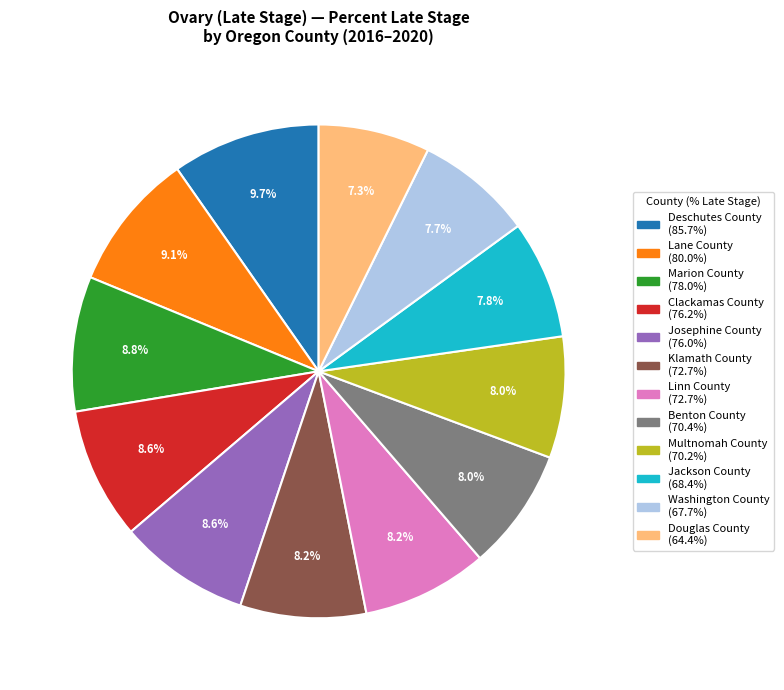

Which category has the biggest portion of the pie?

Deschutes County